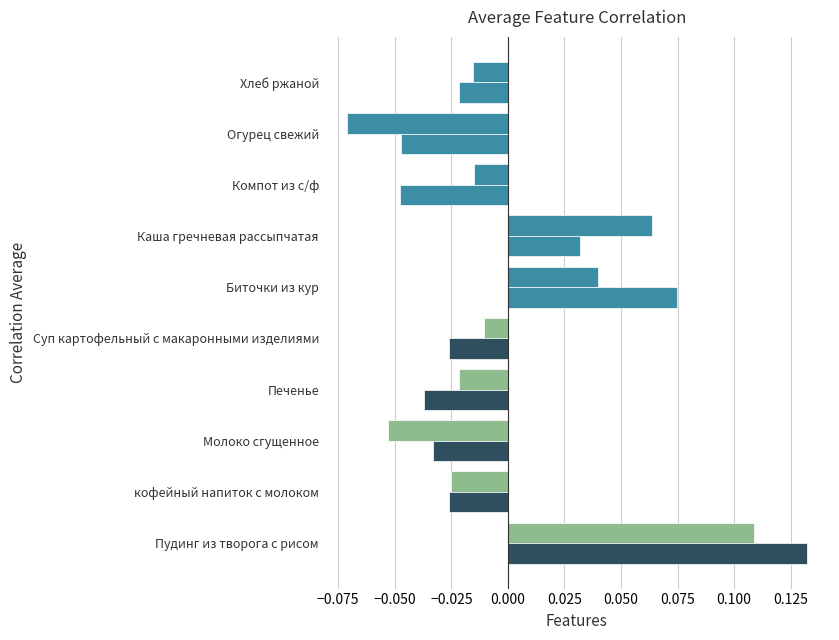

How many series are shown in this chart?

2